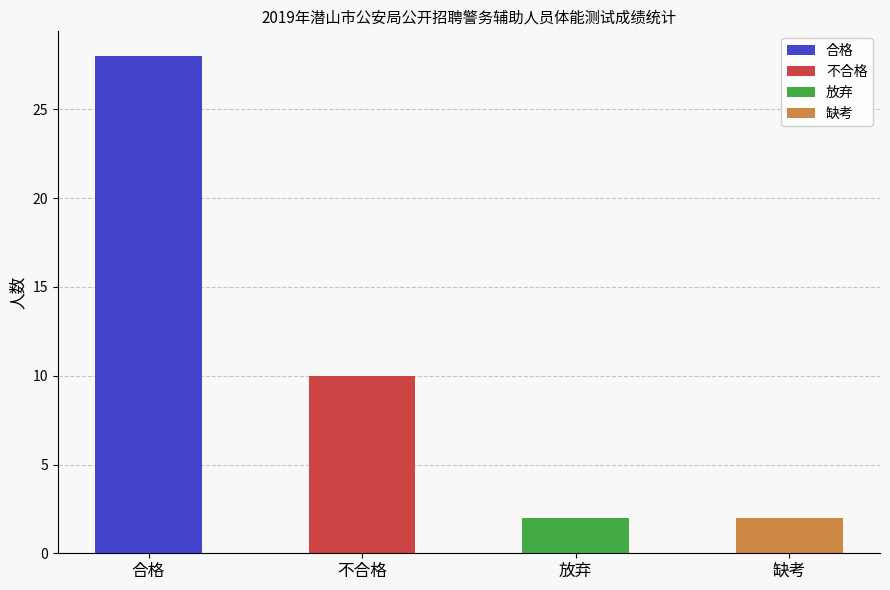

What is the label of the 4th bar from the right?

合格